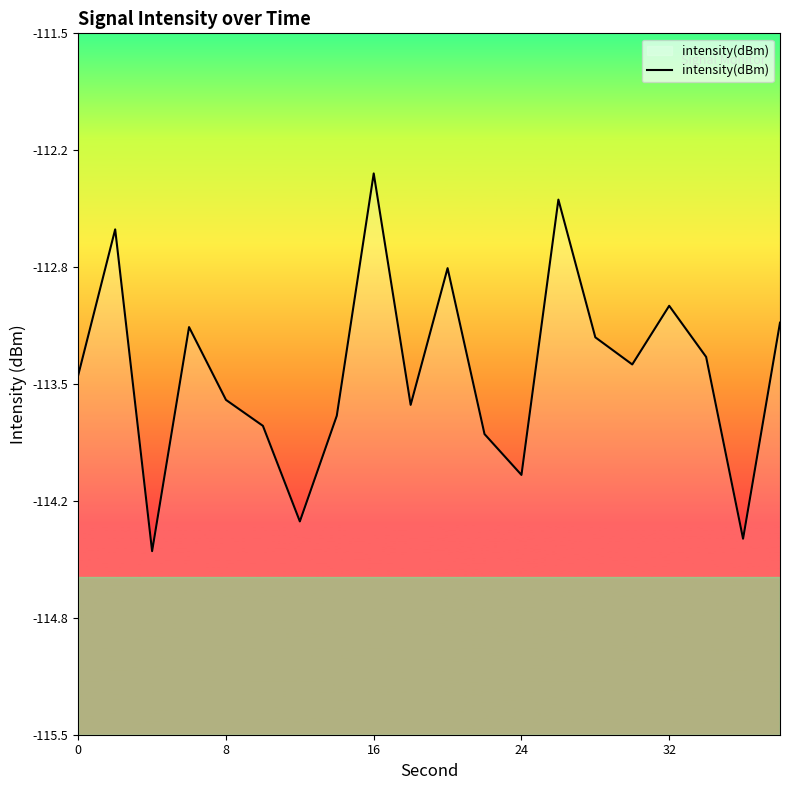

At which label is the value closest to -113?

32